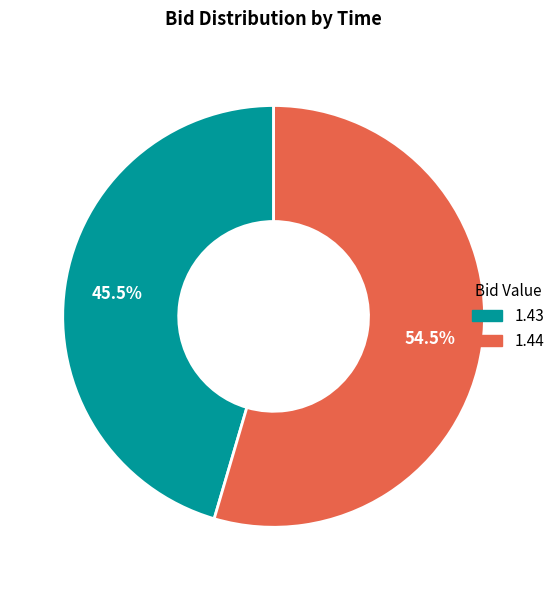

Is there any slice that represents more than half of the pie?

Yes